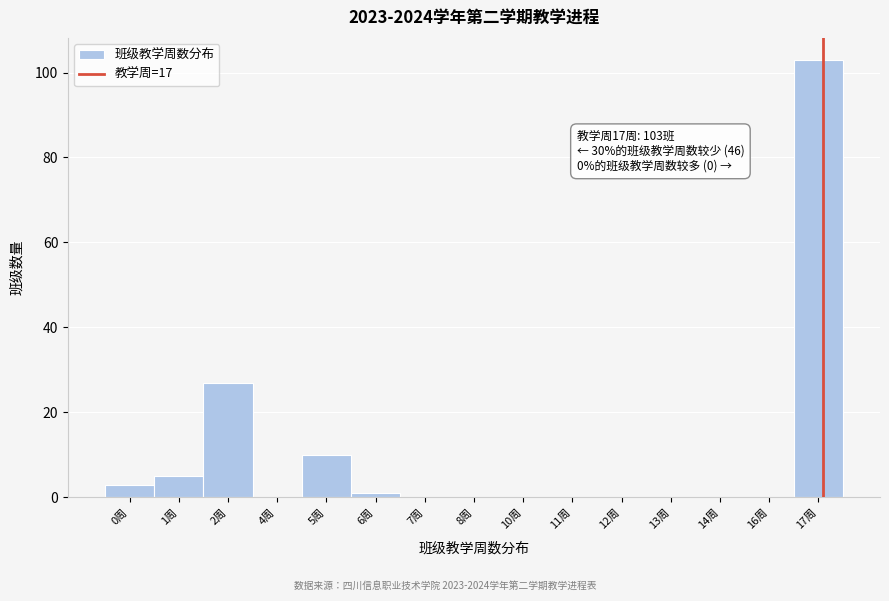

Reading right to left, transcribe all the data shown in this chart.

17周=103	16周=0	14周=0	13周=0	12周=0	11周=0	10周=0	8周=0	7周=0	6周=1	5周=10	4周=0	2周=27	1周=5	0周=3